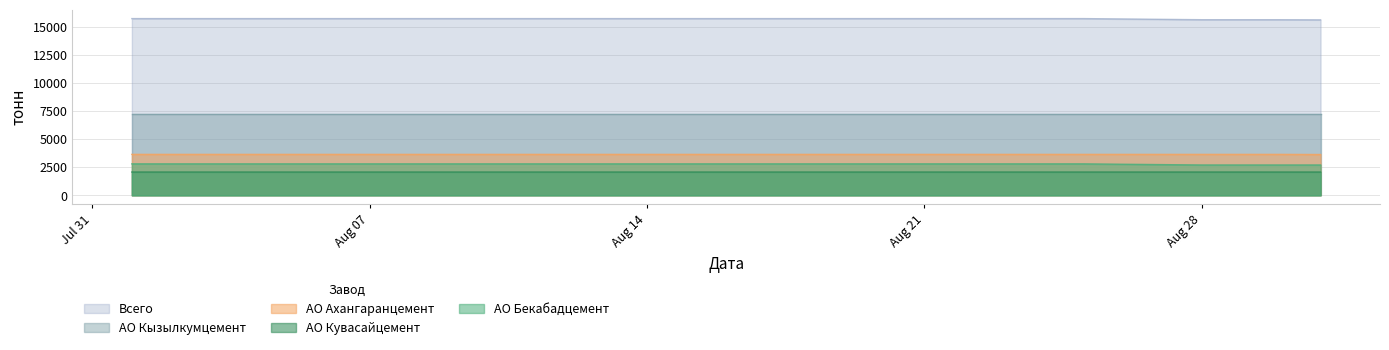

True or false: АО Бекабадцемент and АО Ахангаранцемент intersect in this chart.

False